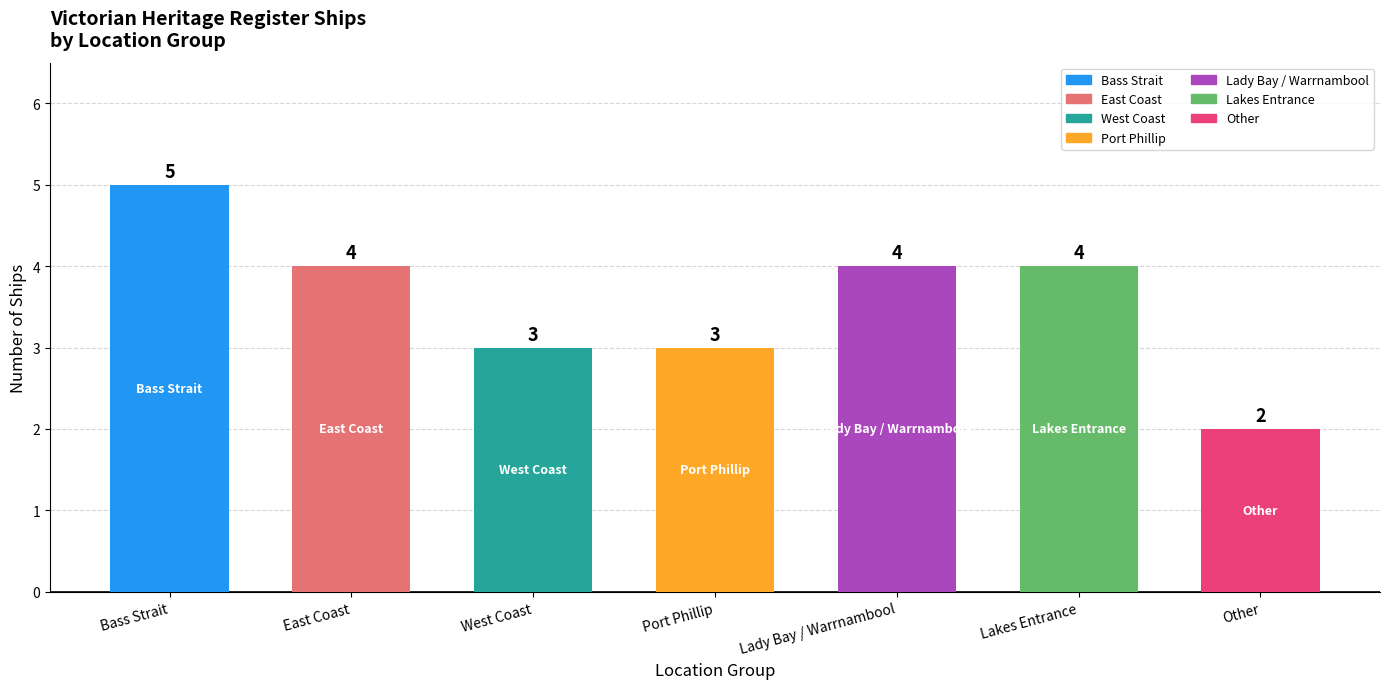

Reading left to right, what are all the values shown in this chart?

Bass Strait=5	East Coast=4	West Coast=3	Port Phillip=3	Lady Bay / Warrnambool=4	Lakes Entrance=4	Other=2